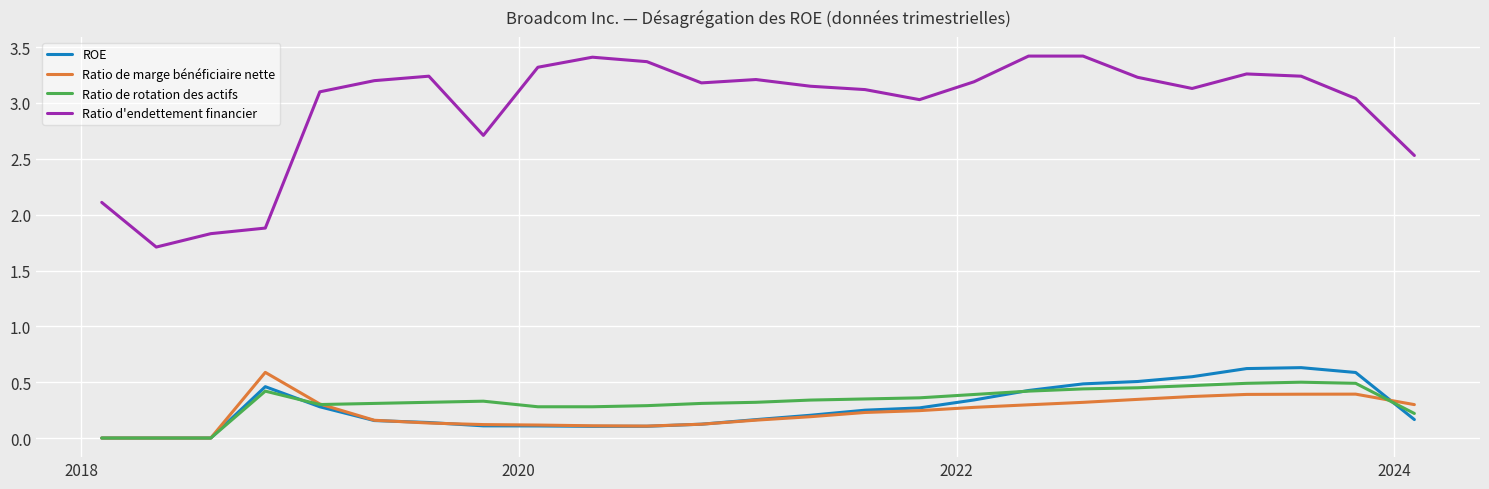

Which series has the largest total across all categories?

Ratio d'endettement financier